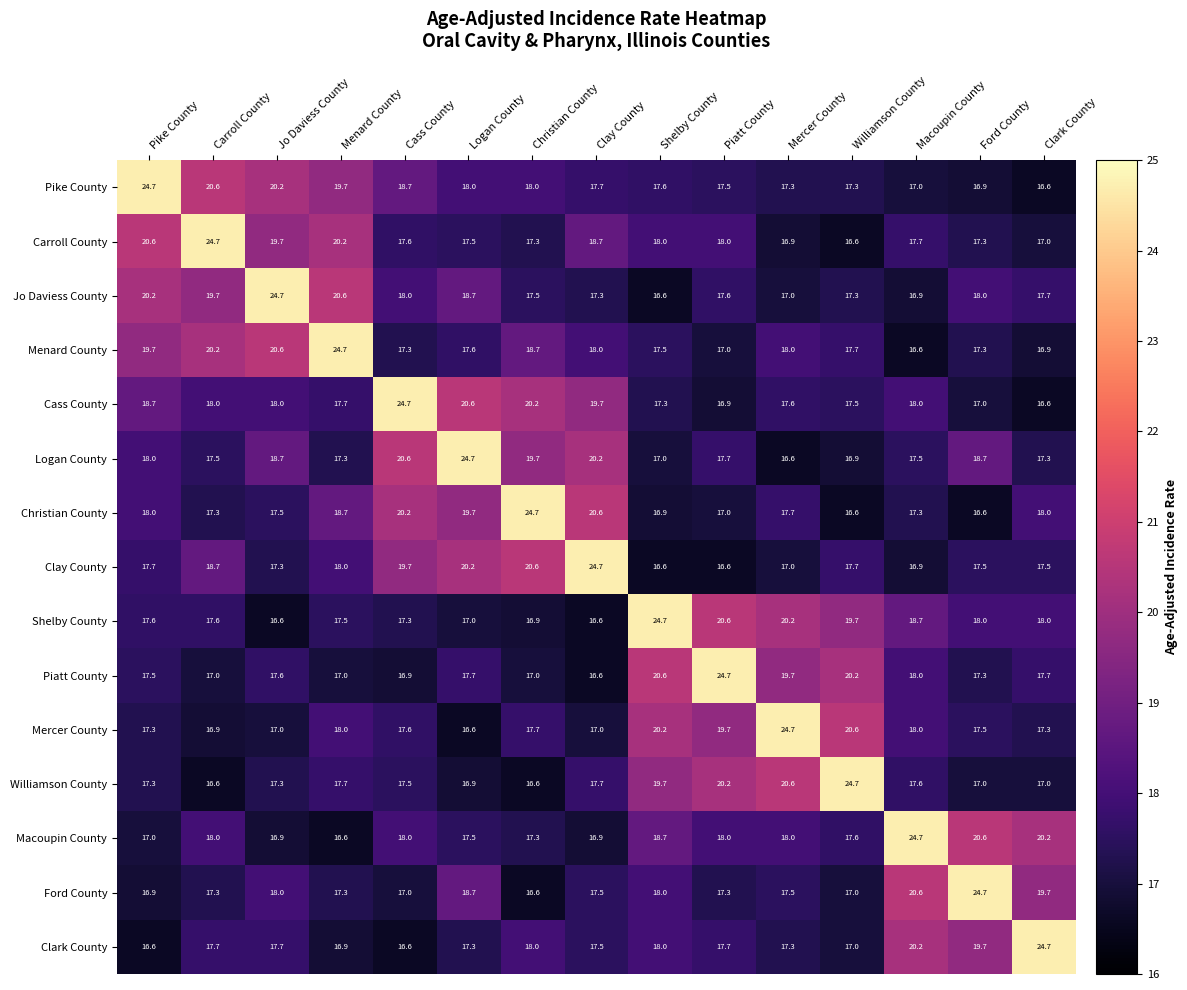

True or false: Jo Daviess County has a value of 24.1 at Macoupin County.

False